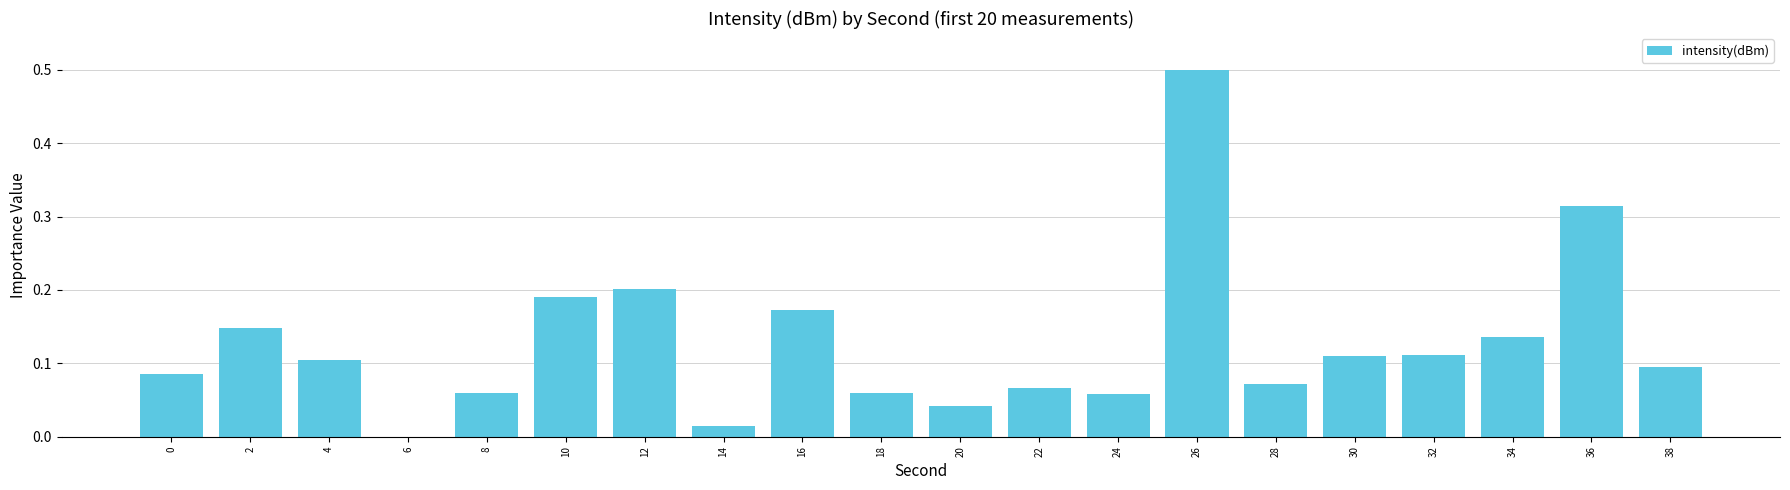

Which label corresponds to the largest value in the chart?

26